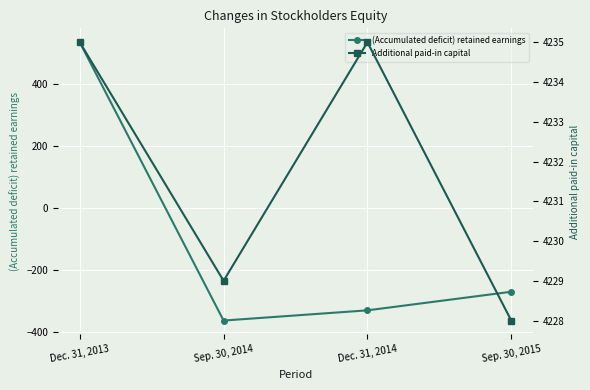

Reading left to right, list all the values displayed in this chart.

(Accumulated deficit) retained earnings: 536	-363	-330	-270
Additional paid-in capital: 4235	4229	4235	4228